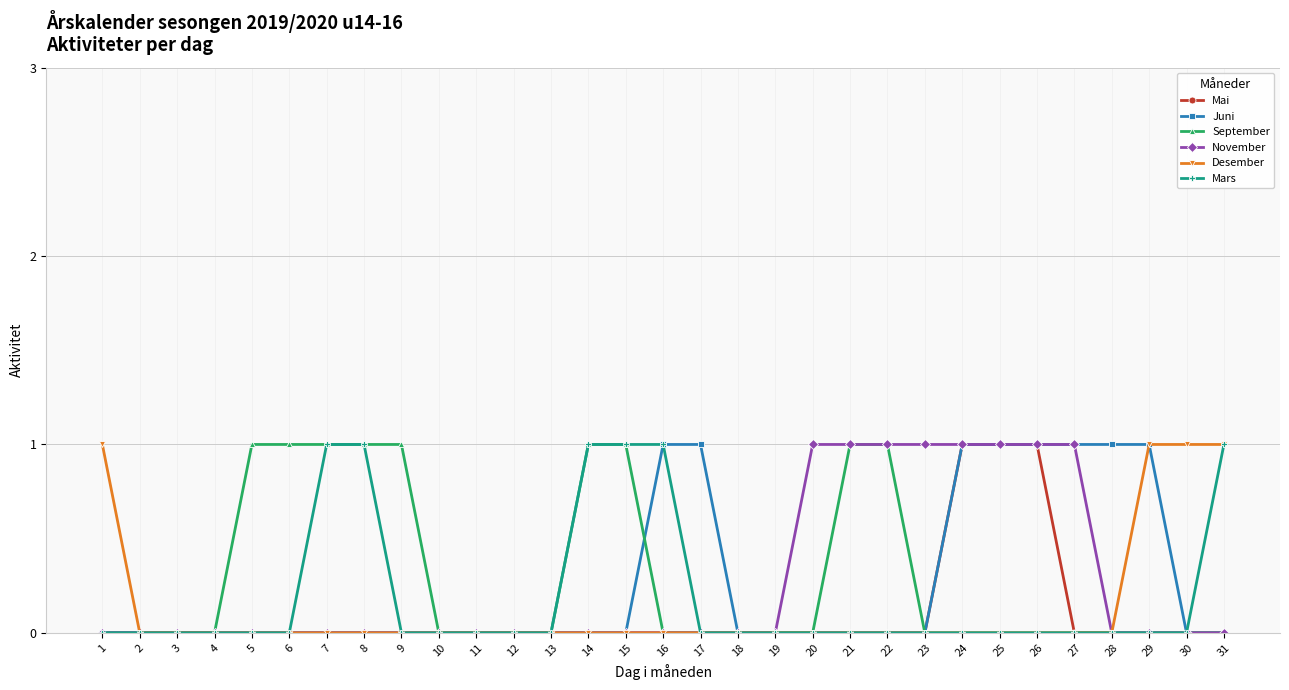

Is it true that September equals 0 at 4?

True